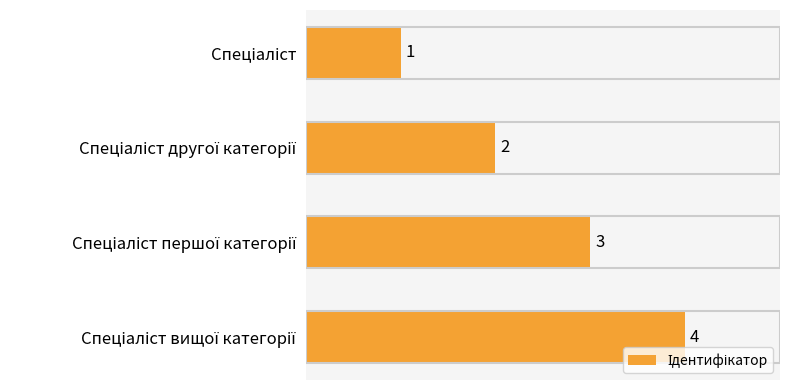

What is the value of the 4th bar from the top?

4